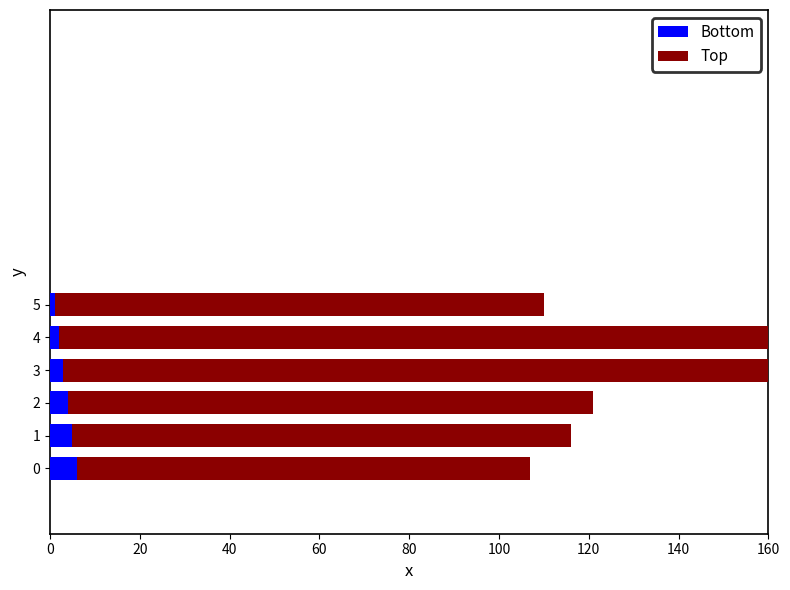

Are the bars horizontal?

Yes